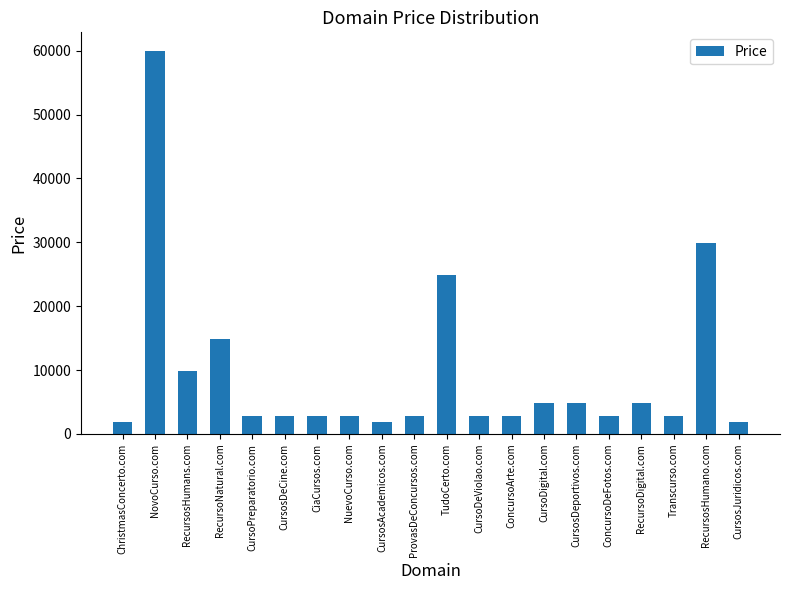

What position from the right is NovoCurso.com?

19